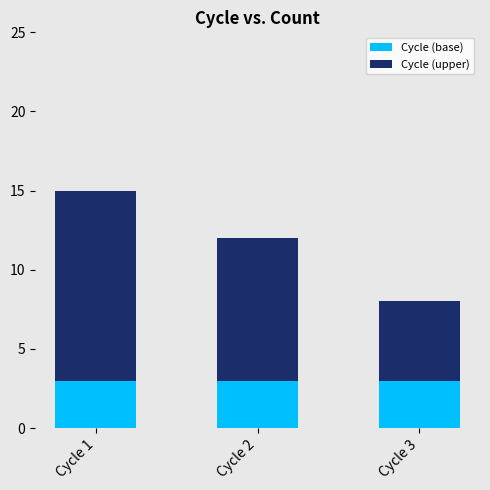

Reading right to left, transcribe the values for Cycle (base).

3	3	3